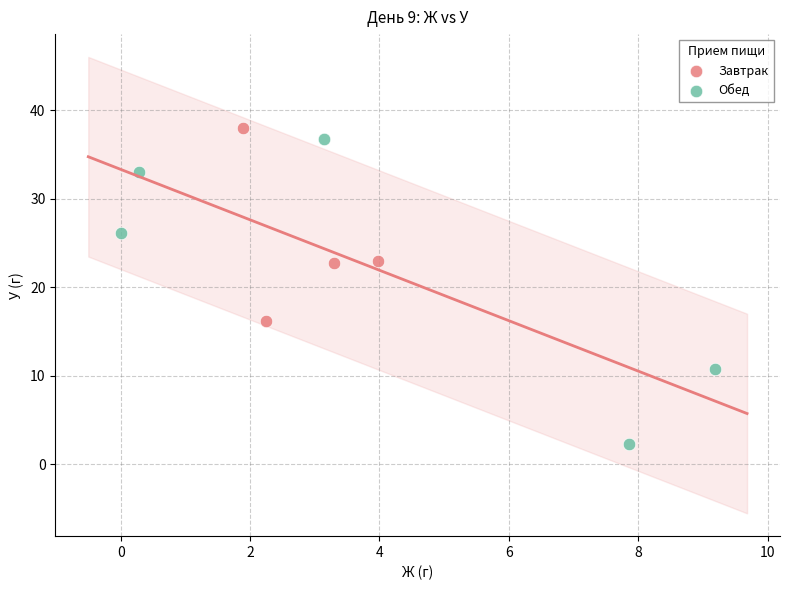

Which series contains the lowest Y value?

Обед